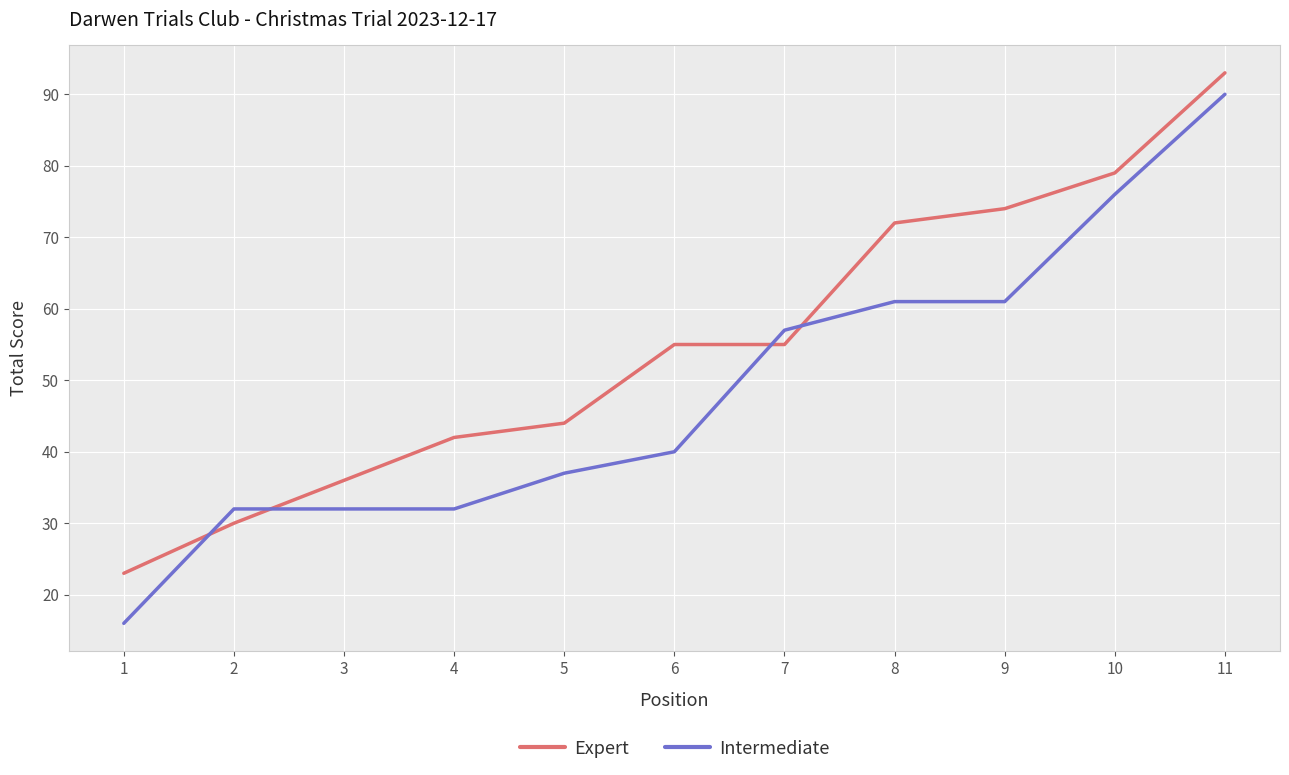

What is the difference between the maximum and minimum values in the Intermediate series?

74